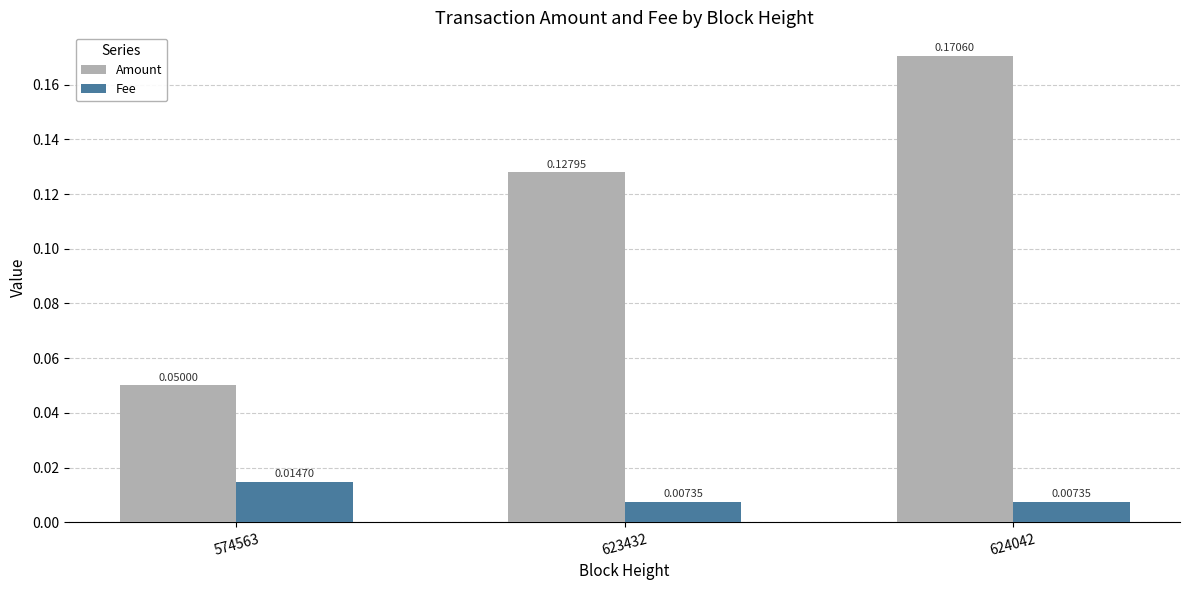

What are all the series names shown in the legend?

Amount, Fee